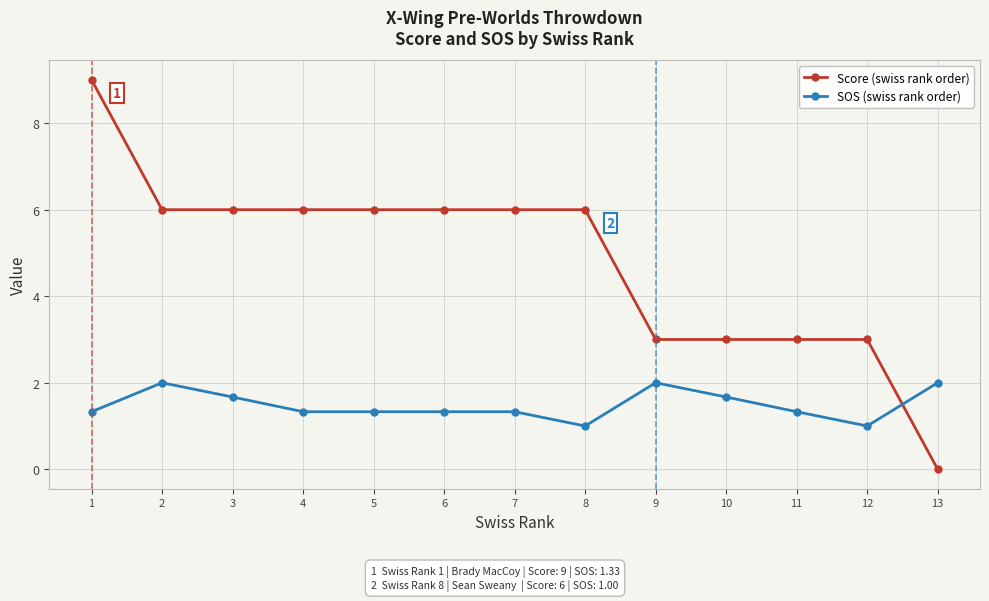

At which category is the sum across all series the highest?

1